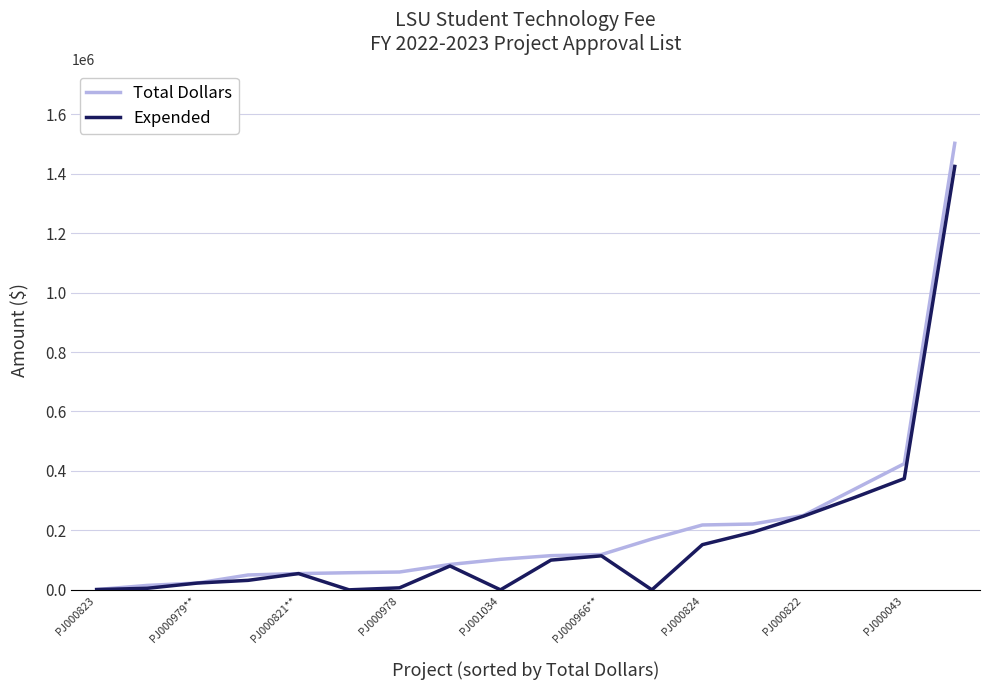

Which series has the largest total across all categories?

Total Dollars